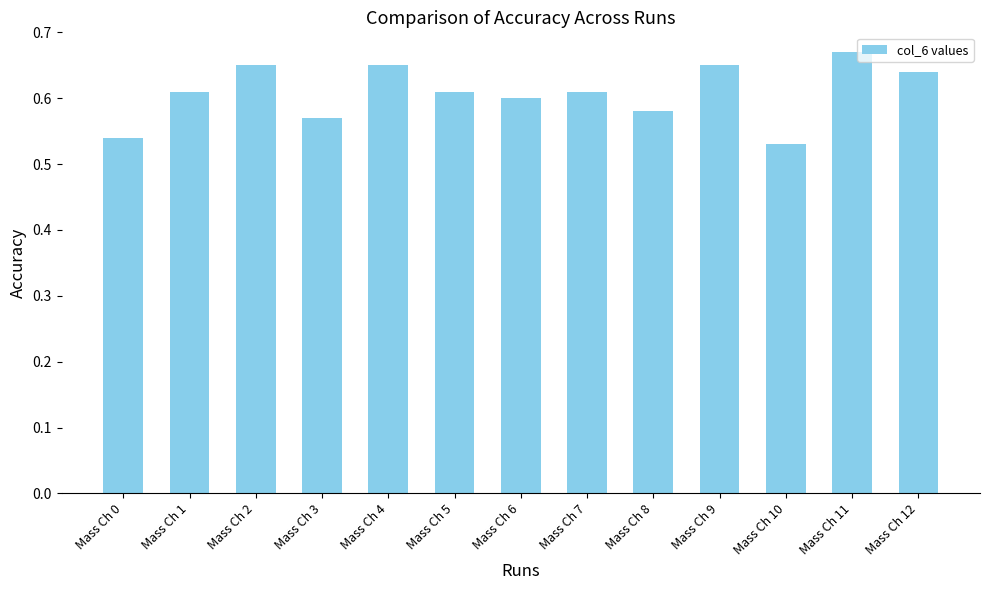

Which category has the highest value across all series?

Mass Ch 11